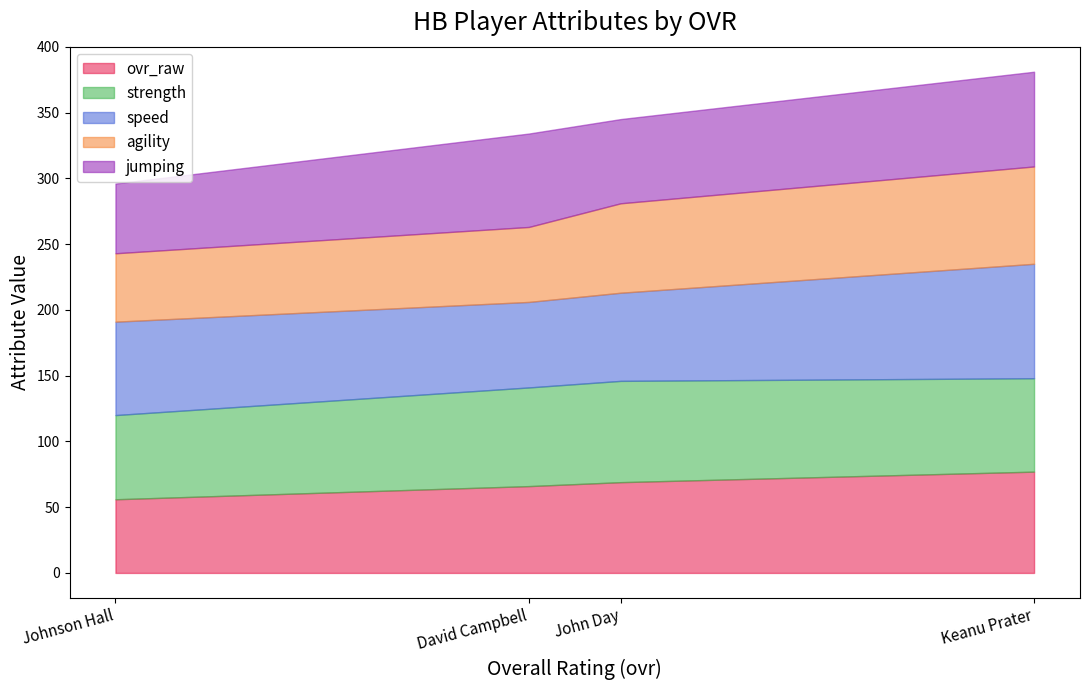

True or false: strength has a value of 77 at John Day.

True